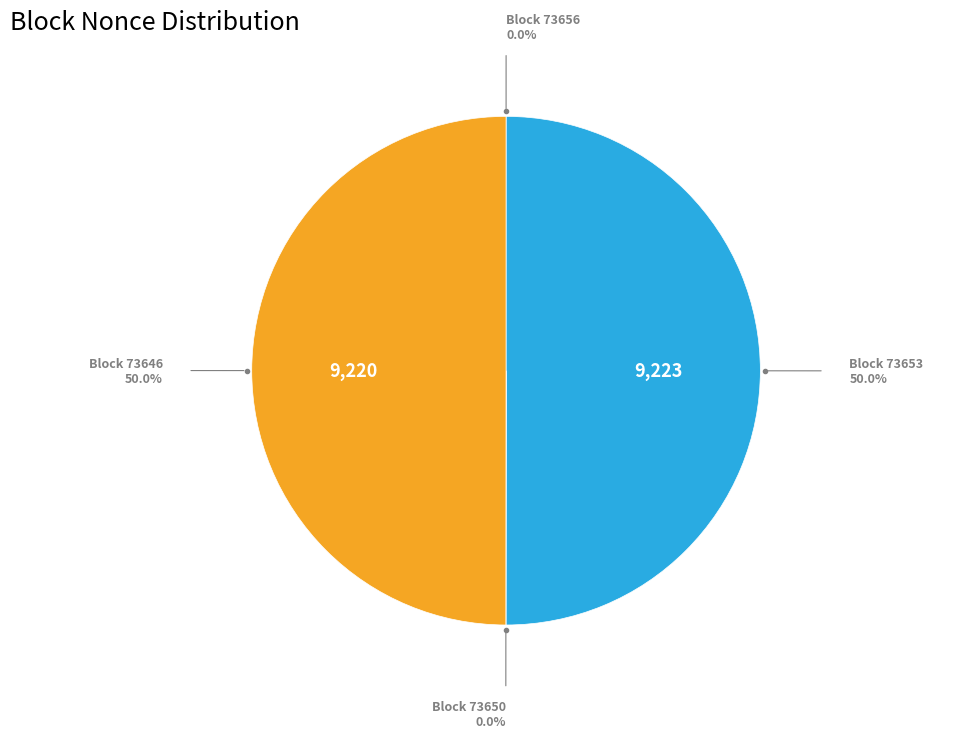

Is the sum of Block 73646 and Block 73653 greater than half?

Yes